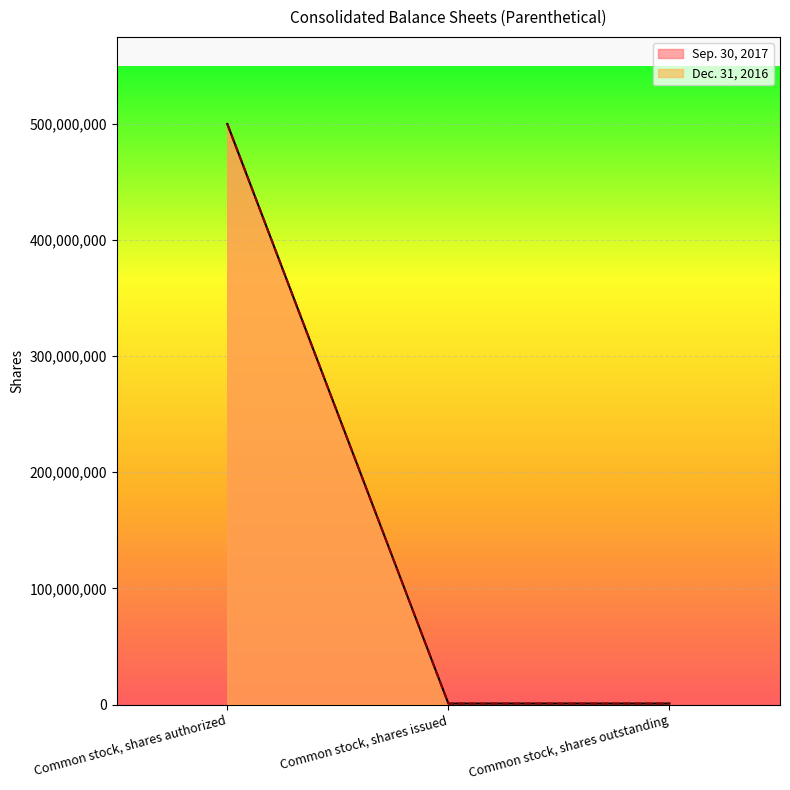

Reading left to right, what are all the values shown in this chart?

Sep. 30, 2017: Common stock, shares authorized=500000000	Common stock, shares issued=785191	Common stock, shares outstanding=785191
Dec. 31, 2016: Common stock, shares authorized=500000000	Common stock, shares issued=785191	Common stock, shares outstanding=785191